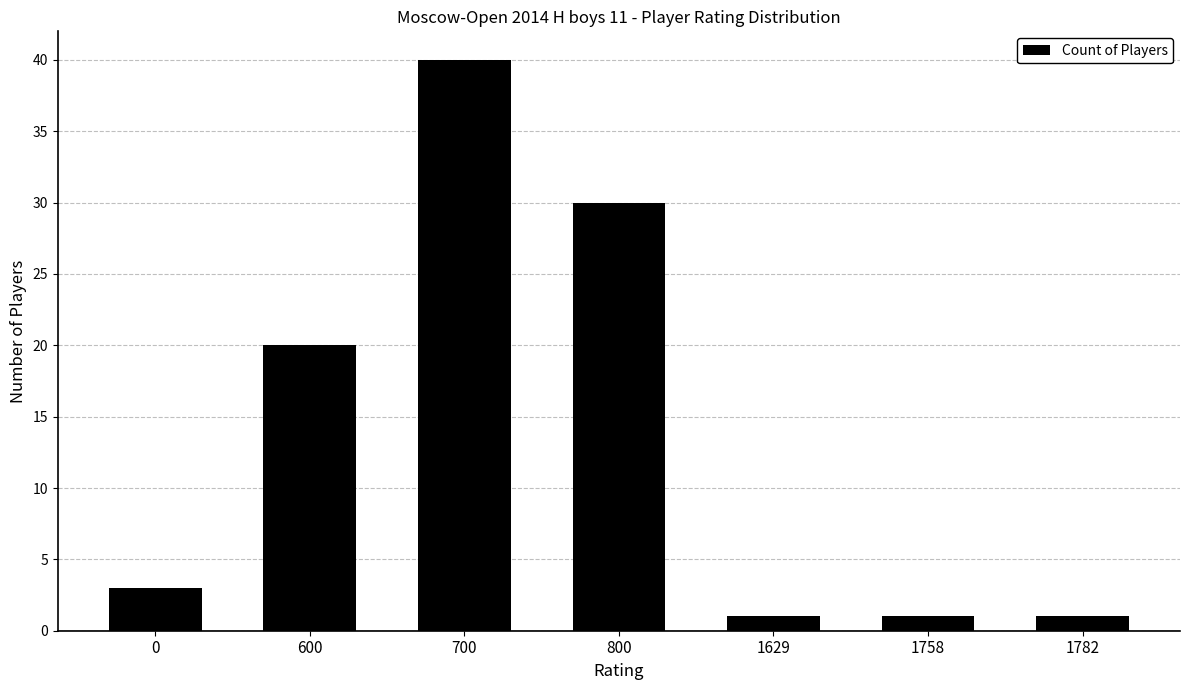

What is the difference between the second highest and second lowest values?

29